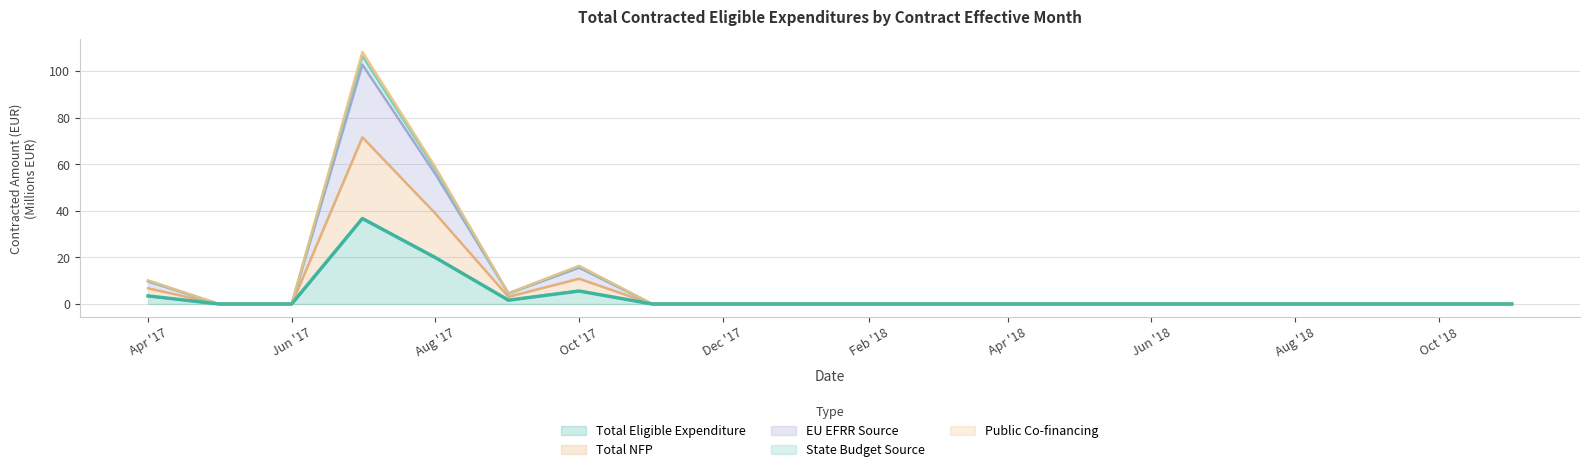

What is the highest value of the Total Eligible Expenditure series?

36.7